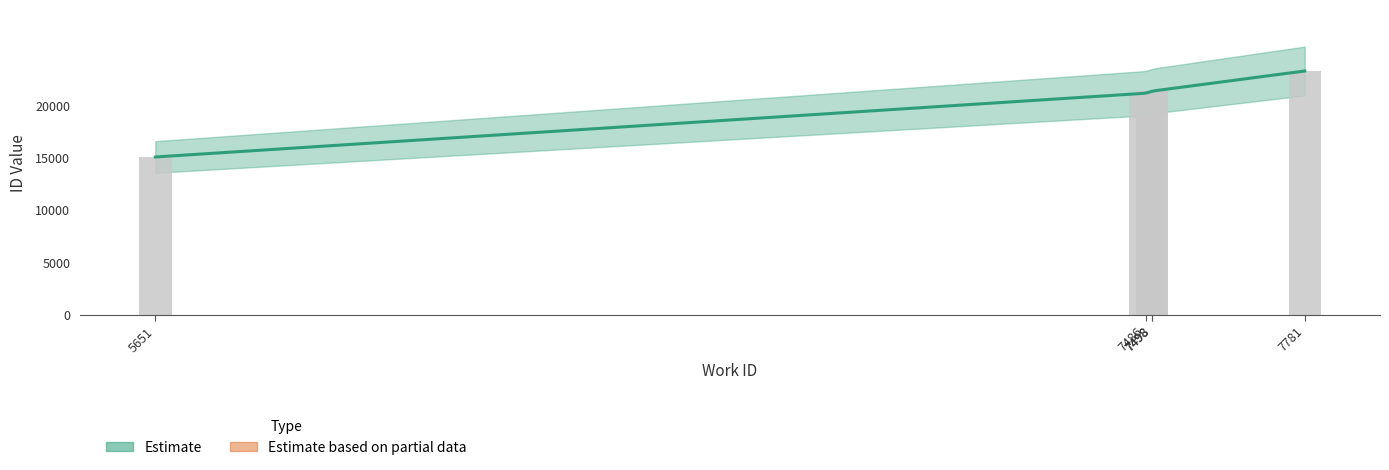

What is the change in value from 5651 to 7498?

+6288